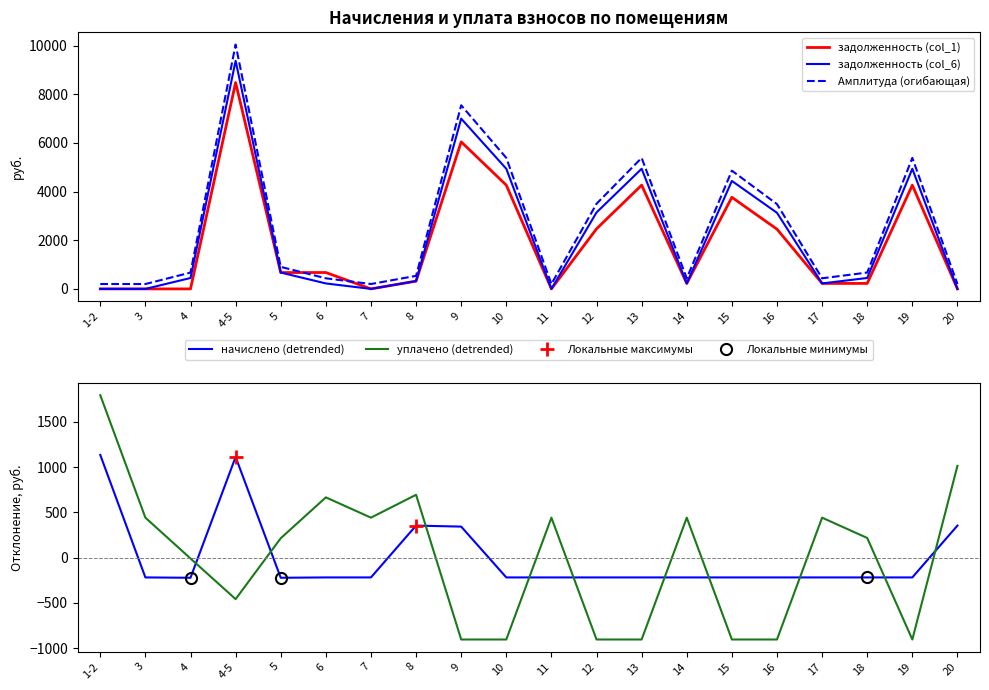

What is the highest value of the задолженность (col_6) series?

9374.4